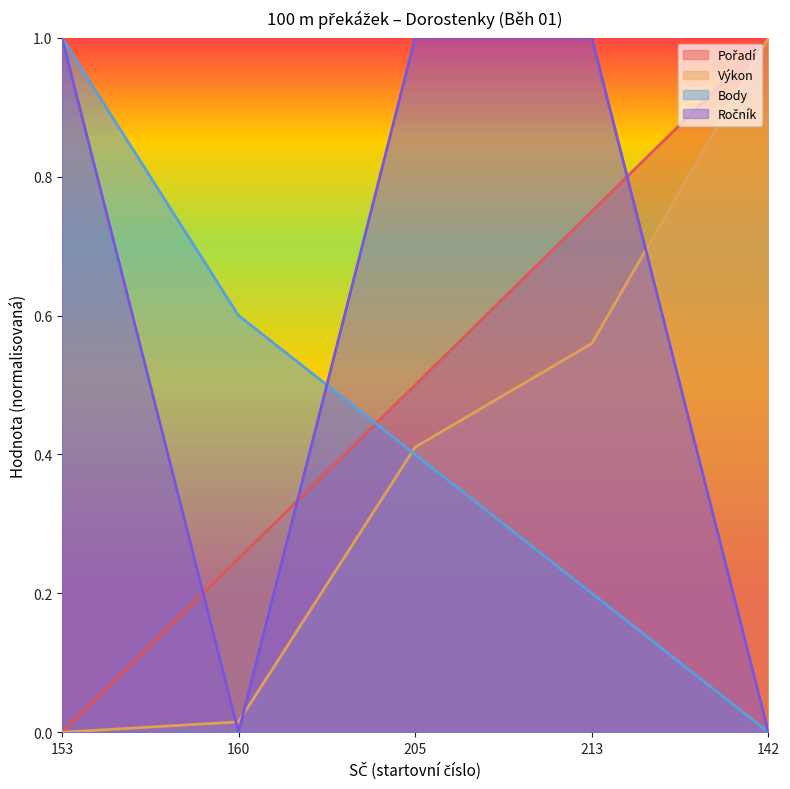

List the labels in order of Body value, largest first.

153, 160, 205, 213, 142